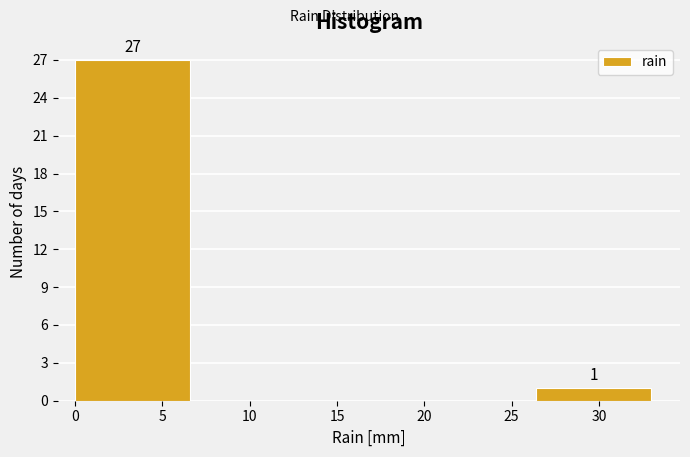

Which range on the x-axis has the tallest bar?

0.0 to 6.6